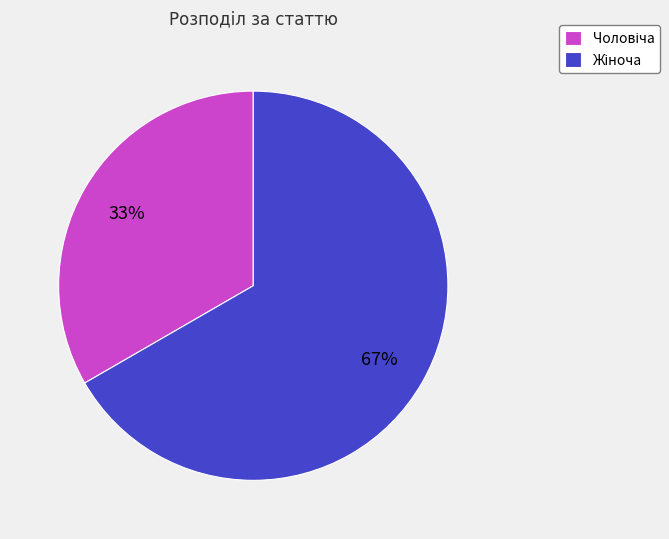

To the nearest percent, what is the average slice percentage?

50%